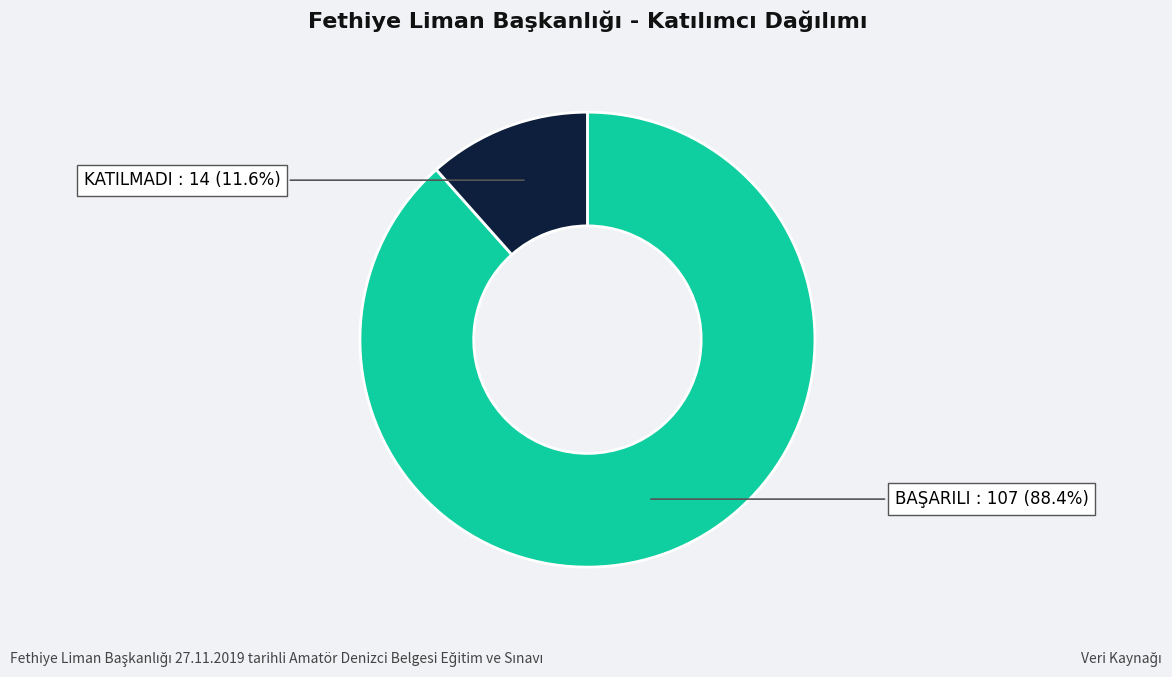

Does any single category account for the majority?

Yes